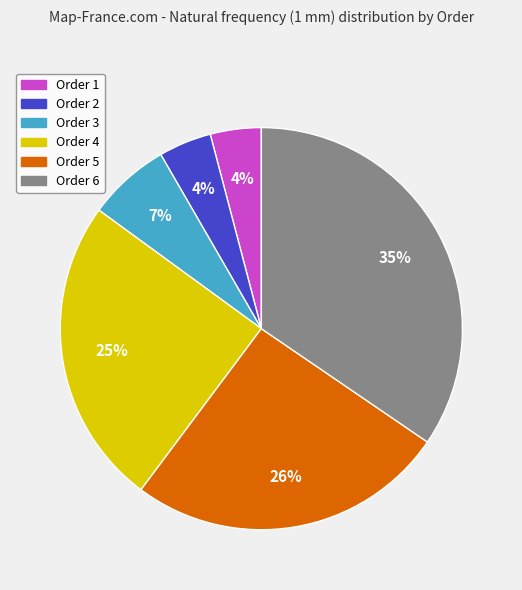

Which category has the biggest portion of the pie?

Order 6